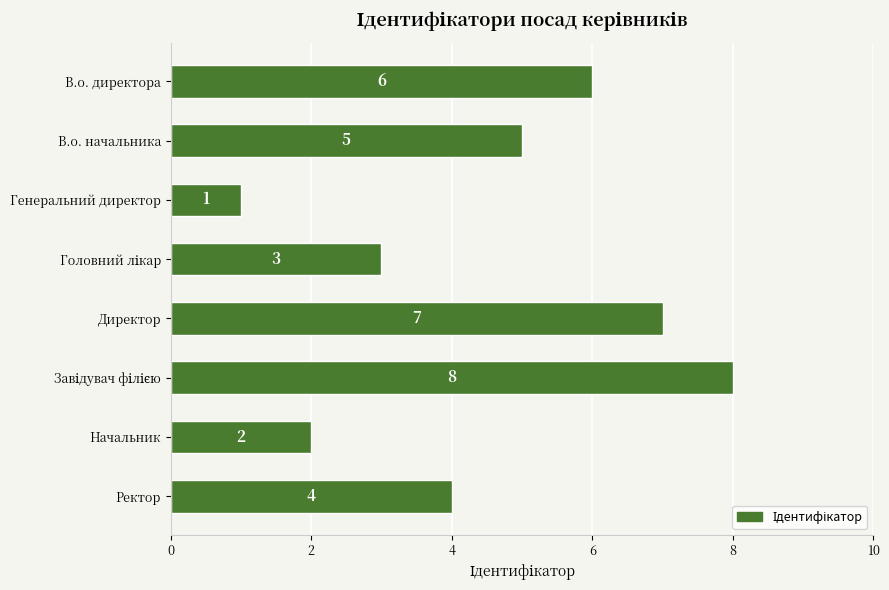

Which label corresponds to the smallest value in the chart?

Генеральний директор